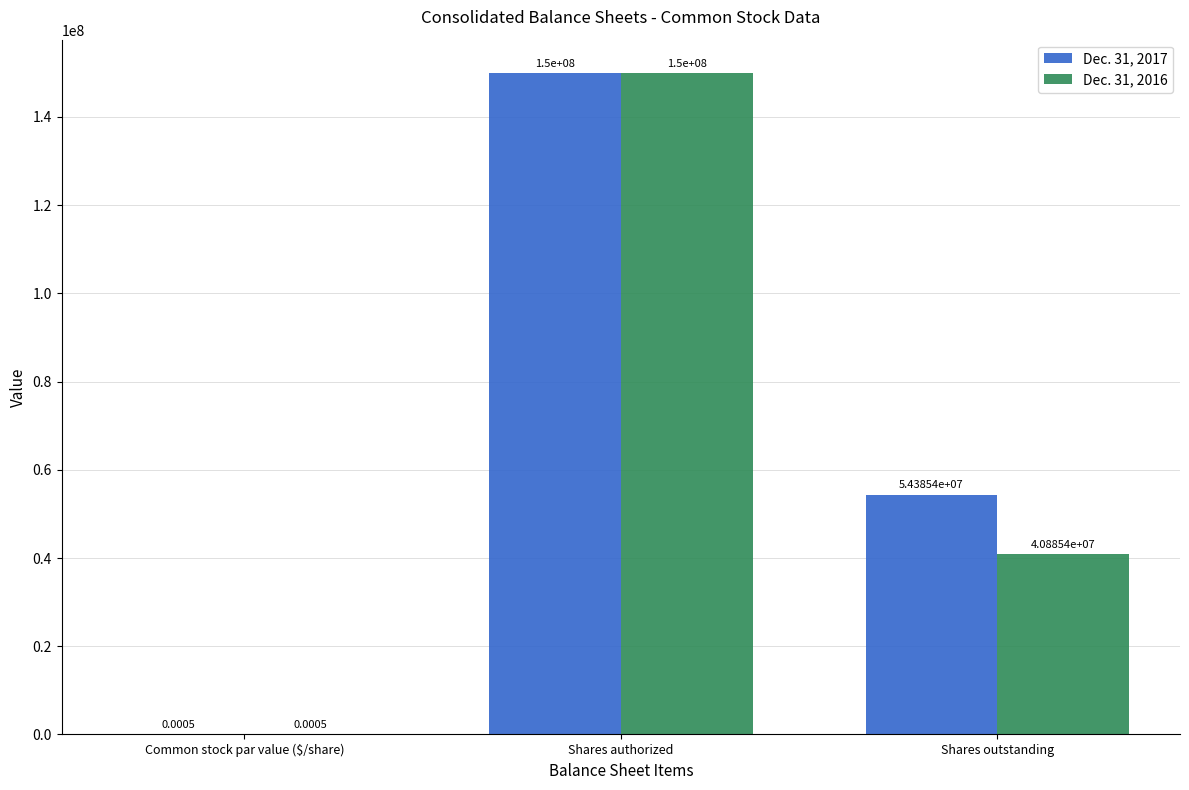

What is the average value of the Dec. 31, 2016 series?

63628470.3